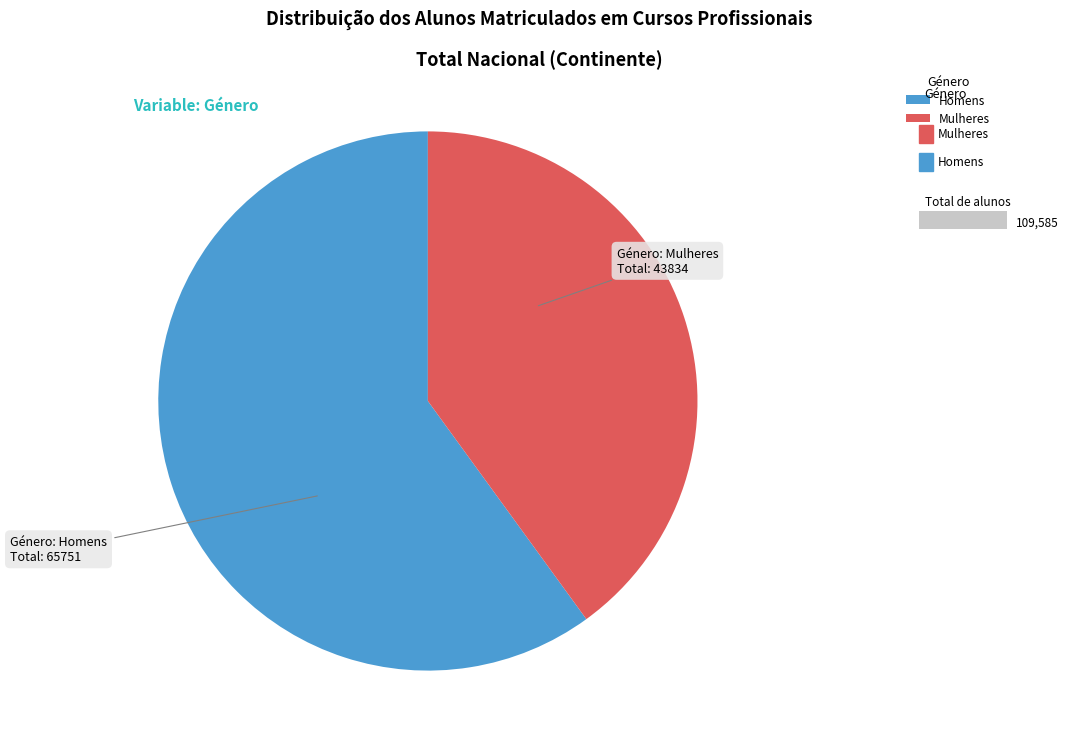

Between Mulheres and Homens, which is larger?

Homens